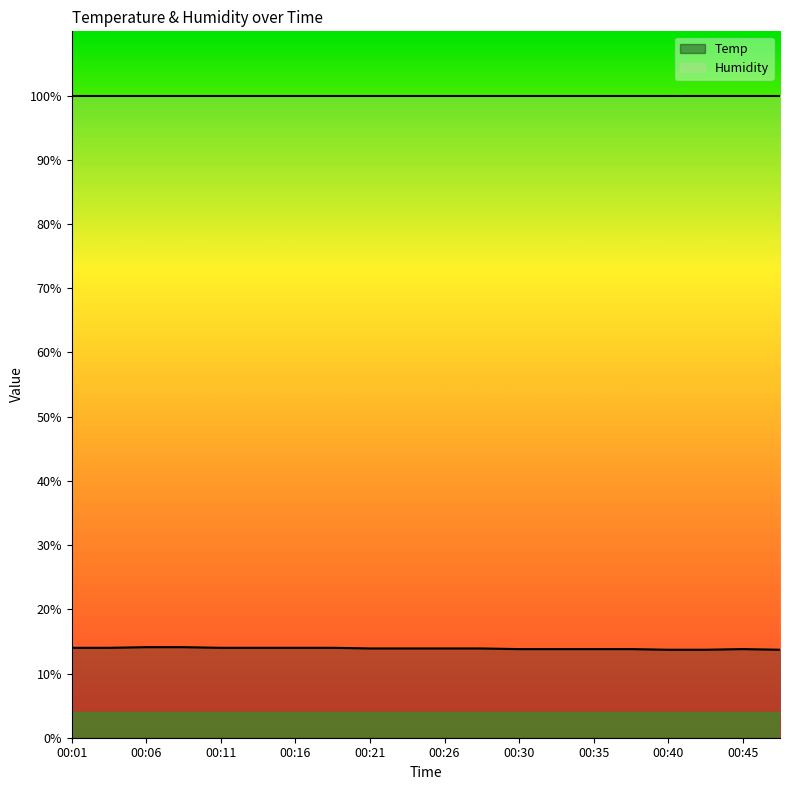

What is the difference between the maximum and minimum values?

0.4